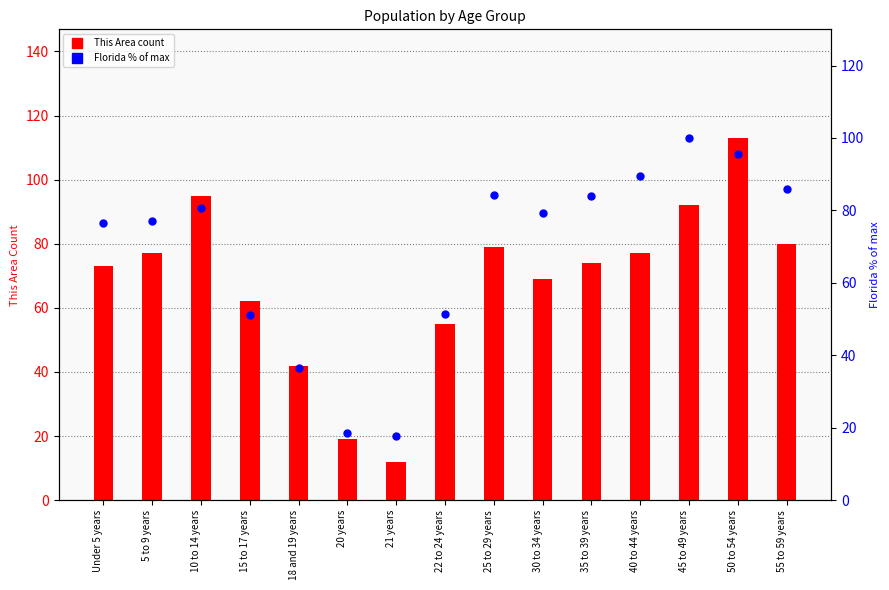

Approximately how many times larger is the value at 15 to 17 years compared to 10 to 14 years?

0.6